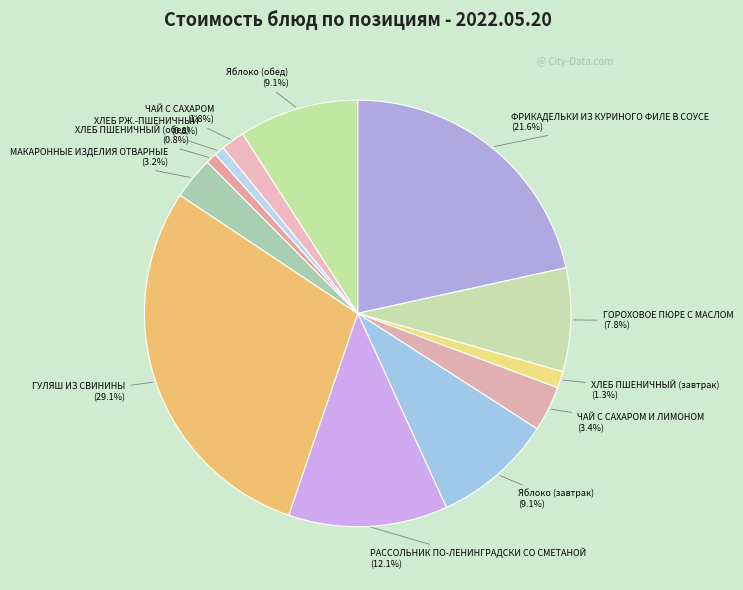

Which slice is the largest?

ГУЛЯШ ИЗ СВИНИНЫ (29.1%)